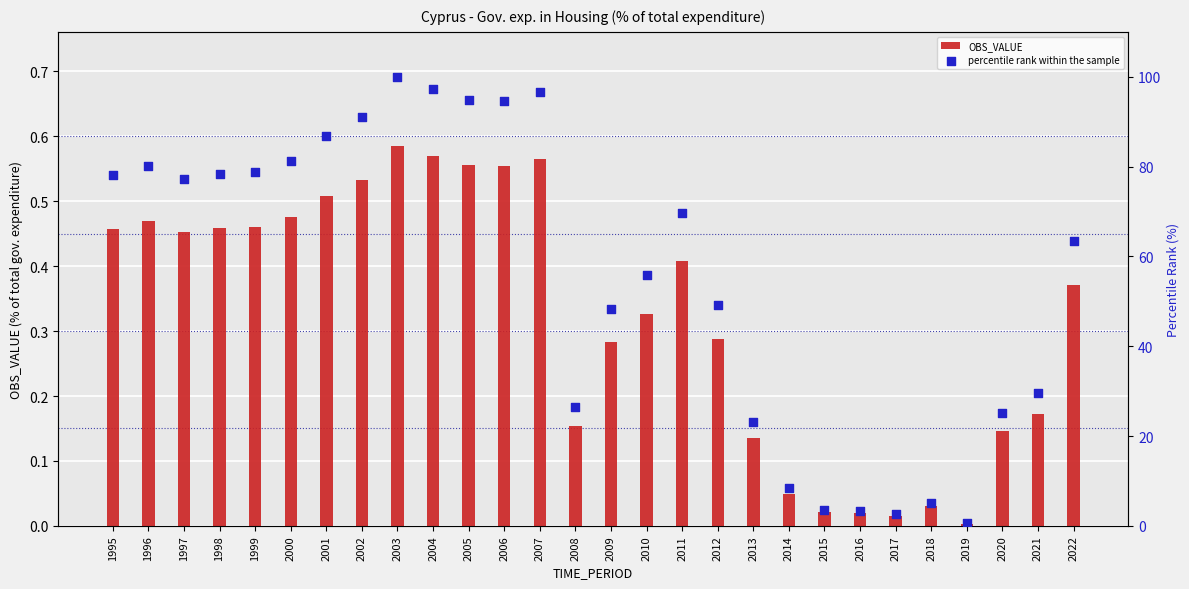

Which series reaches the minimum Y coordinate?

OBS_VALUE